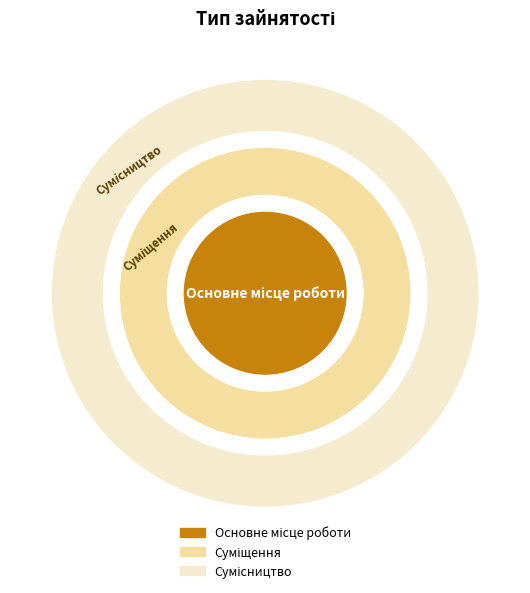

Combined, do Сумісництво and Суміщення account for over 50%?

Yes